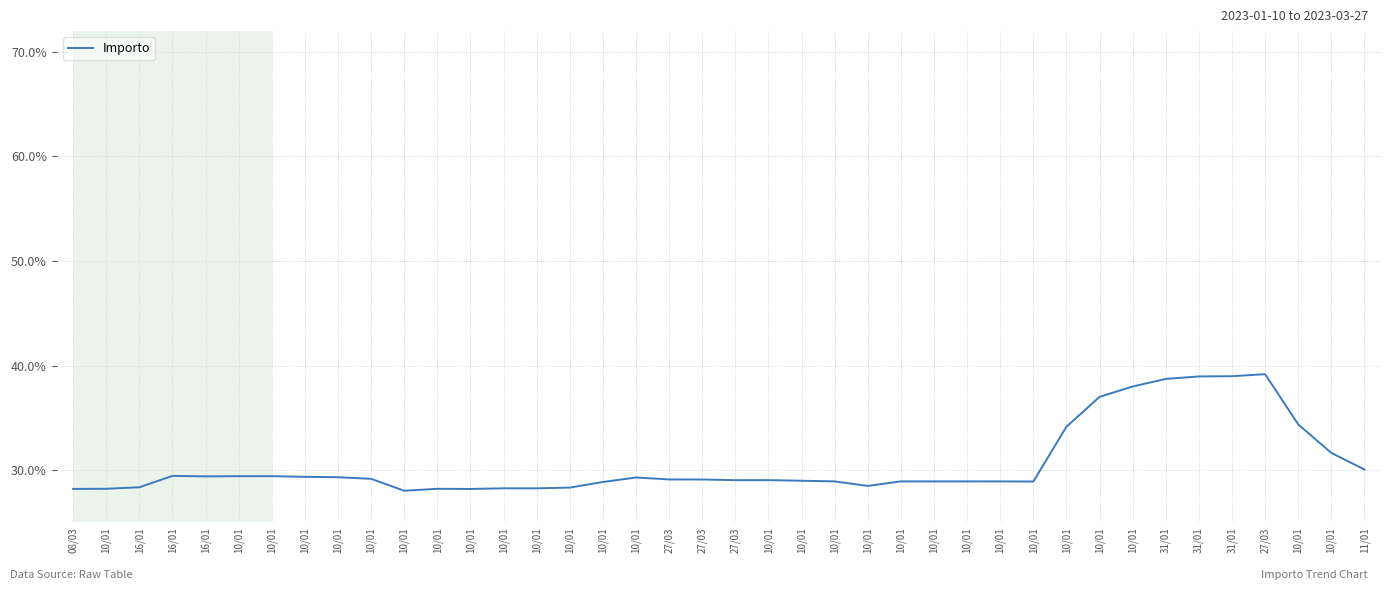

Rank the categories by value from lowest to highest.

10/01, 10/01, 08/03, 10/01, 10/01, 10/01, 10/01, 10/01, 16/01, 10/01, 10/01, 10/01, 10/01, 10/01, 10/01, 10/01, 10/01, 10/01, 27/03, 10/01, 27/03, 27/03, 10/01, 10/01, 10/01, 10/01, 16/01, 10/01, 10/01, 16/01, 11/01, 10/01, 10/01, 10/01, 10/01, 10/01, 31/01, 31/01, 31/01, 27/03